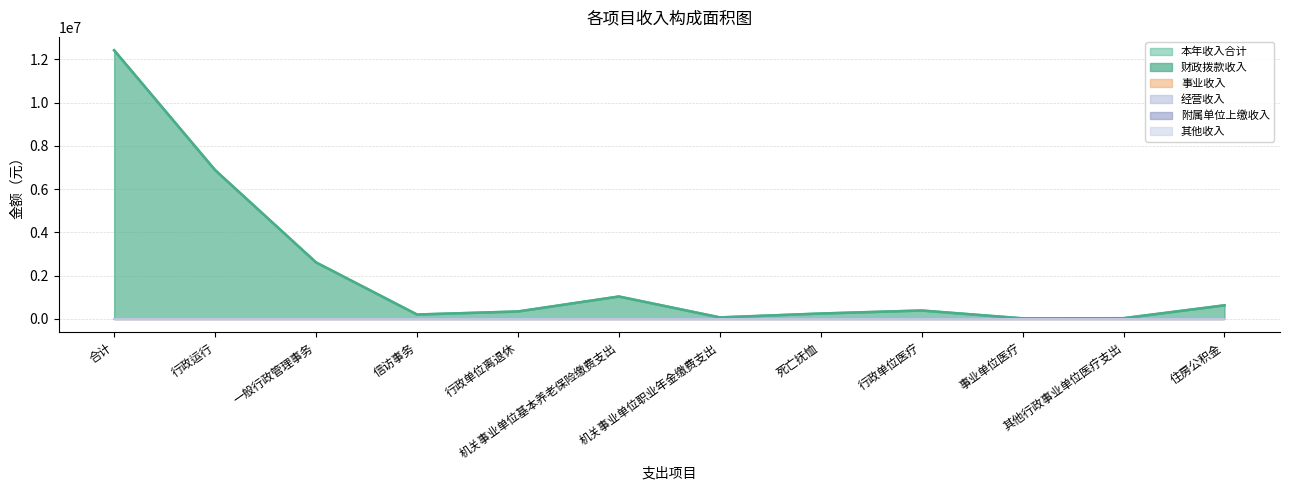

Reading right to left, list all the values displayed in this chart.

本年收入合计: 住房公积金=623711.0	其他行政事业单位医疗支出=27746.8	事业单位医疗=21101.5	行政单位医疗=383727.0	死亡抚恤=244429.6	机关事业单位职业年金缴费支出=64880.0	机关事业单位基本养老保险缴费支出=1031219.7	行政单位离退休=338471.5	信访事务=198190.0	一般行政管理事务=2608091.9	行政运行=6877359.6	合计=12418928.8
财政拨款收入: 住房公积金=623711.0	其他行政事业单位医疗支出=27746.8	事业单位医疗=21101.5	行政单位医疗=383727.0	死亡抚恤=244429.6	机关事业单位职业年金缴费支出=64880.0	机关事业单位基本养老保险缴费支出=1031219.7	行政单位离退休=338471.5	信访事务=198190.0	一般行政管理事务=2608091.9	行政运行=6877359.6	合计=12418928.8
事业收入: 住房公积金=0.0	其他行政事业单位医疗支出=0.0	事业单位医疗=0.0	行政单位医疗=0.0	死亡抚恤=0.0	机关事业单位职业年金缴费支出=0.0	机关事业单位基本养老保险缴费支出=0.0	行政单位离退休=0.0	信访事务=0.0	一般行政管理事务=0.0	行政运行=0.0	合计=0.0
经营收入: 住房公积金=0.0	其他行政事业单位医疗支出=0.0	事业单位医疗=0.0	行政单位医疗=0.0	死亡抚恤=0.0	机关事业单位职业年金缴费支出=0.0	机关事业单位基本养老保险缴费支出=0.0	行政单位离退休=0.0	信访事务=0.0	一般行政管理事务=0.0	行政运行=0.0	合计=0.0
附属单位上缴收入: 住房公积金=0.0	其他行政事业单位医疗支出=0.0	事业单位医疗=0.0	行政单位医疗=0.0	死亡抚恤=0.0	机关事业单位职业年金缴费支出=0.0	机关事业单位基本养老保险缴费支出=0.0	行政单位离退休=0.0	信访事务=0.0	一般行政管理事务=0.0	行政运行=0.0	合计=0.0
其他收入: 住房公积金=0.0	其他行政事业单位医疗支出=0.0	事业单位医疗=0.0	行政单位医疗=0.0	死亡抚恤=0.0	机关事业单位职业年金缴费支出=0.0	机关事业单位基本养老保险缴费支出=0.0	行政单位离退休=0.0	信访事务=0.0	一般行政管理事务=0.0	行政运行=0.0	合计=0.0